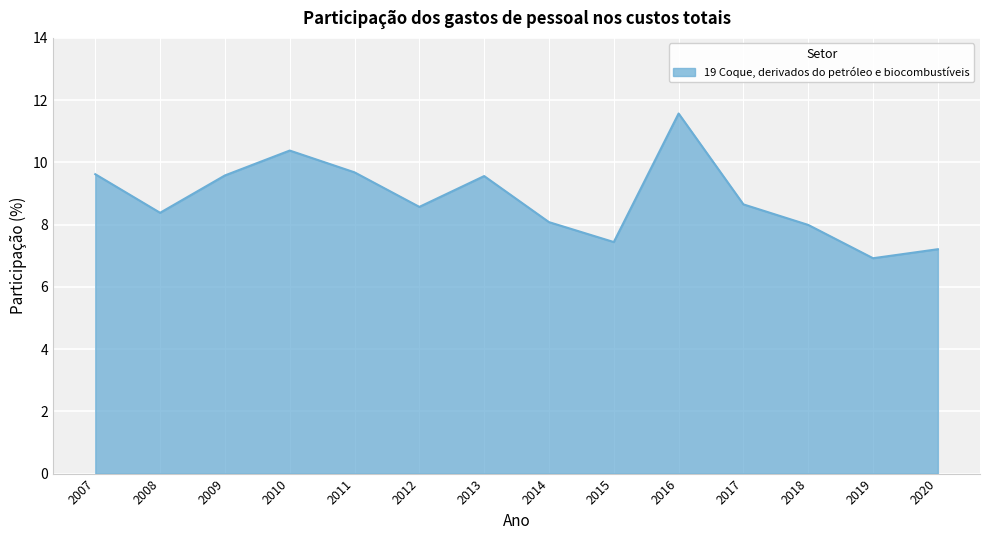

What is the smallest value displayed?

6.9